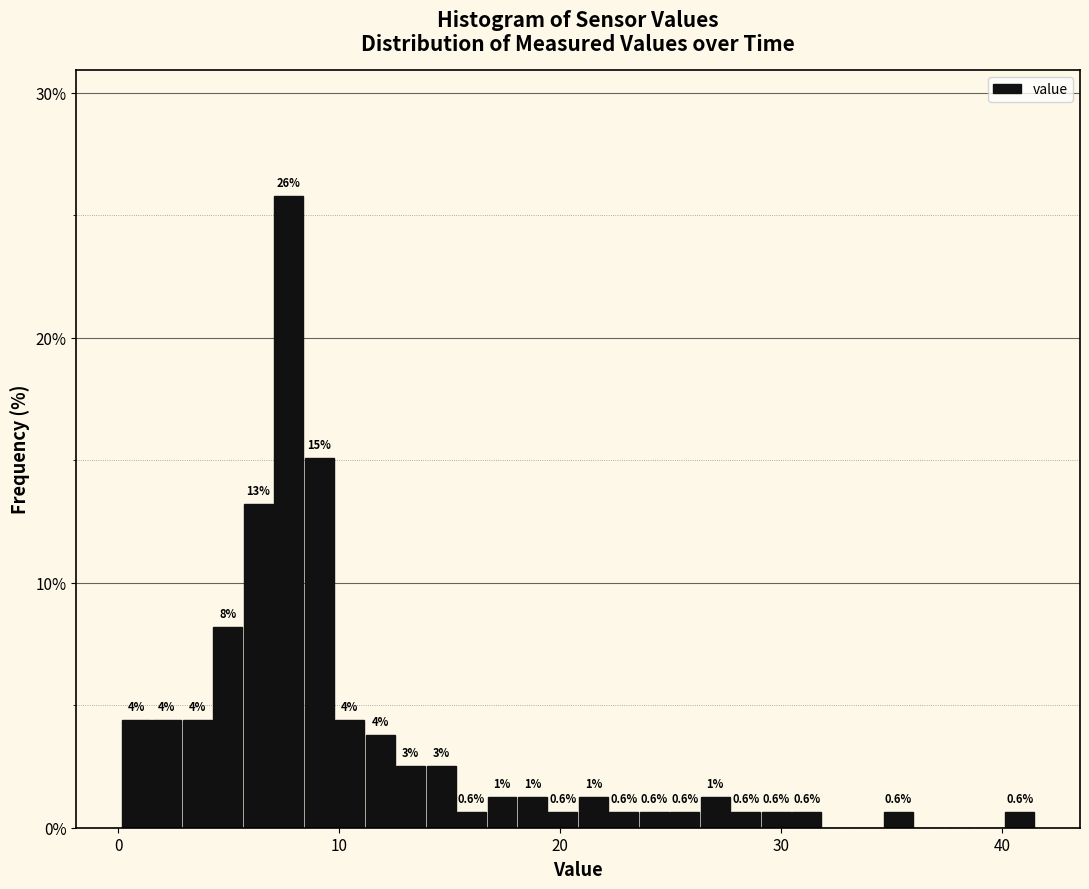

Around what value on the x-axis is the tallest bar? Give the approximate position of its centre, as read against the axis.

8